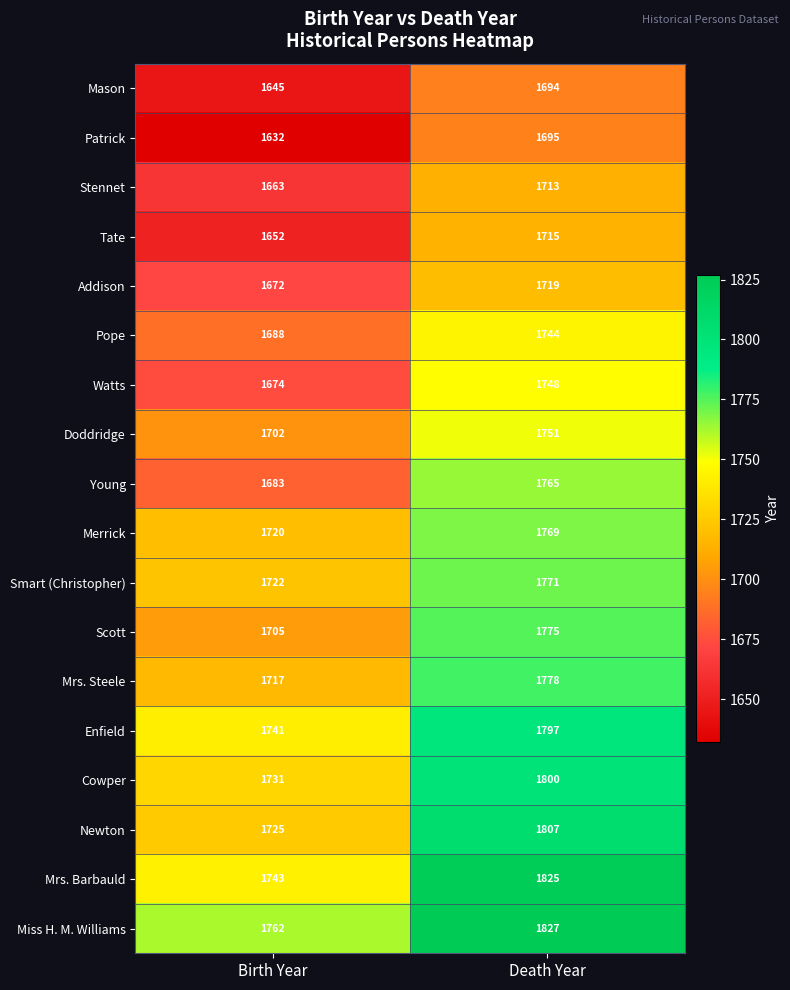

Rank the series at Death Year from highest to lowest value.

Miss H. M. Williams, Mrs. Barbauld, Newton, Cowper, Enfield, Mrs. Steele, Scott, Smart (Christopher), Merrick, Young, Doddridge, Watts, Pope, Addison, Tate, Stennet, Patrick, Mason